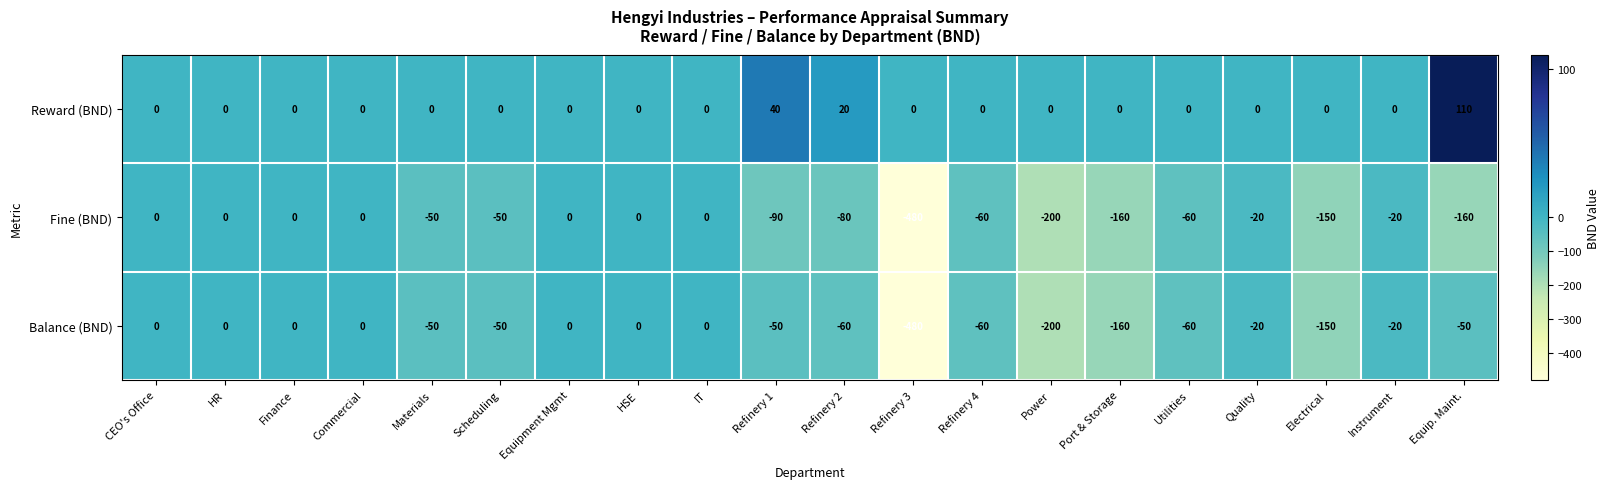

The Reward (BND) series shows 110 at Equip. Maint.. True or false?

True